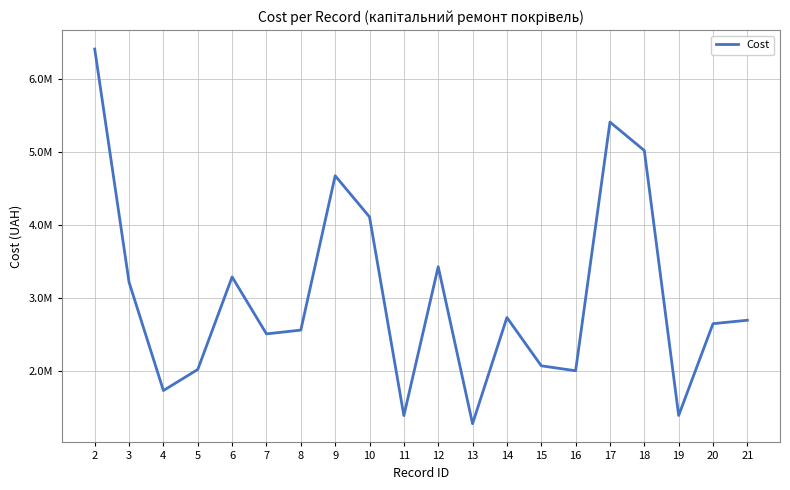

Which label corresponds to the smallest value in the chart?

13